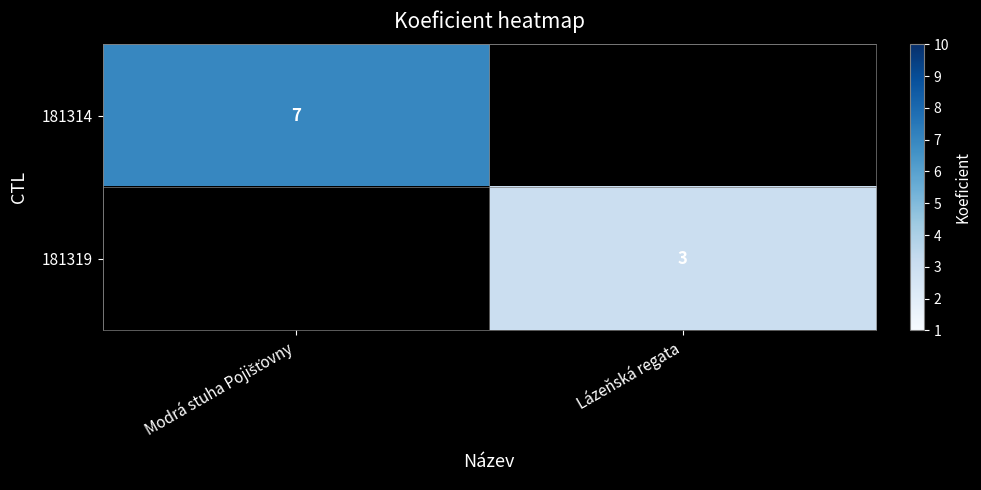

Is it true that 181319 equals 3 at Lázeňská regata?

True